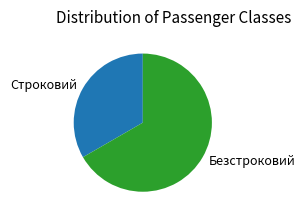

Is there a majority slice in this chart?

Yes